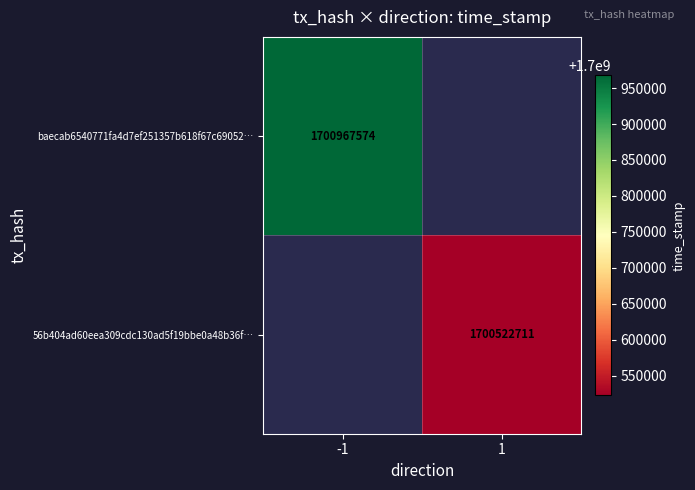

Between 1 and -1, which is larger?

-1